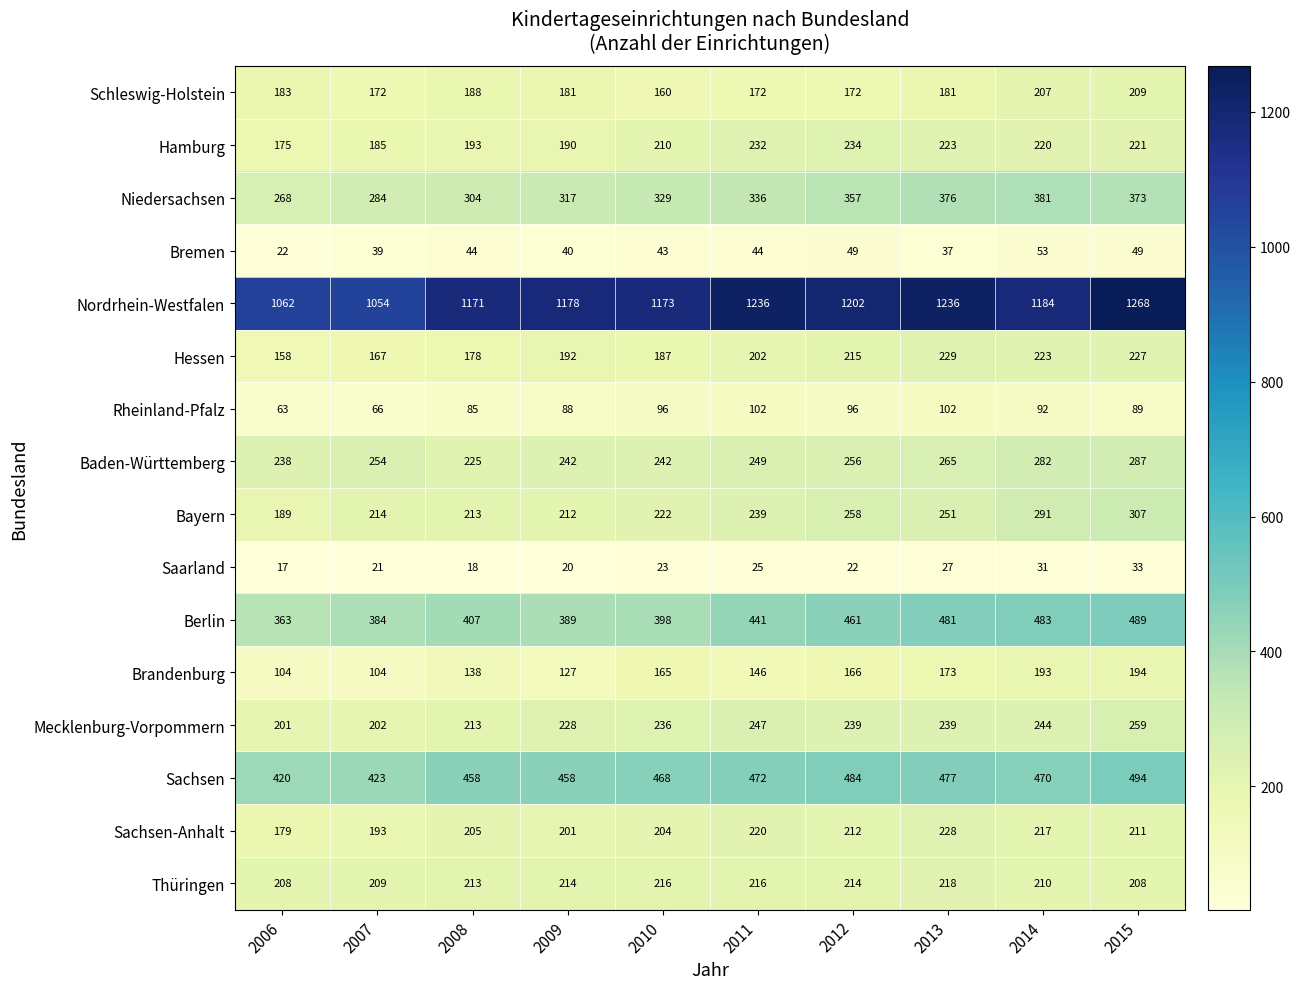

Which category has the highest value in the Schleswig-Holstein series?

2015